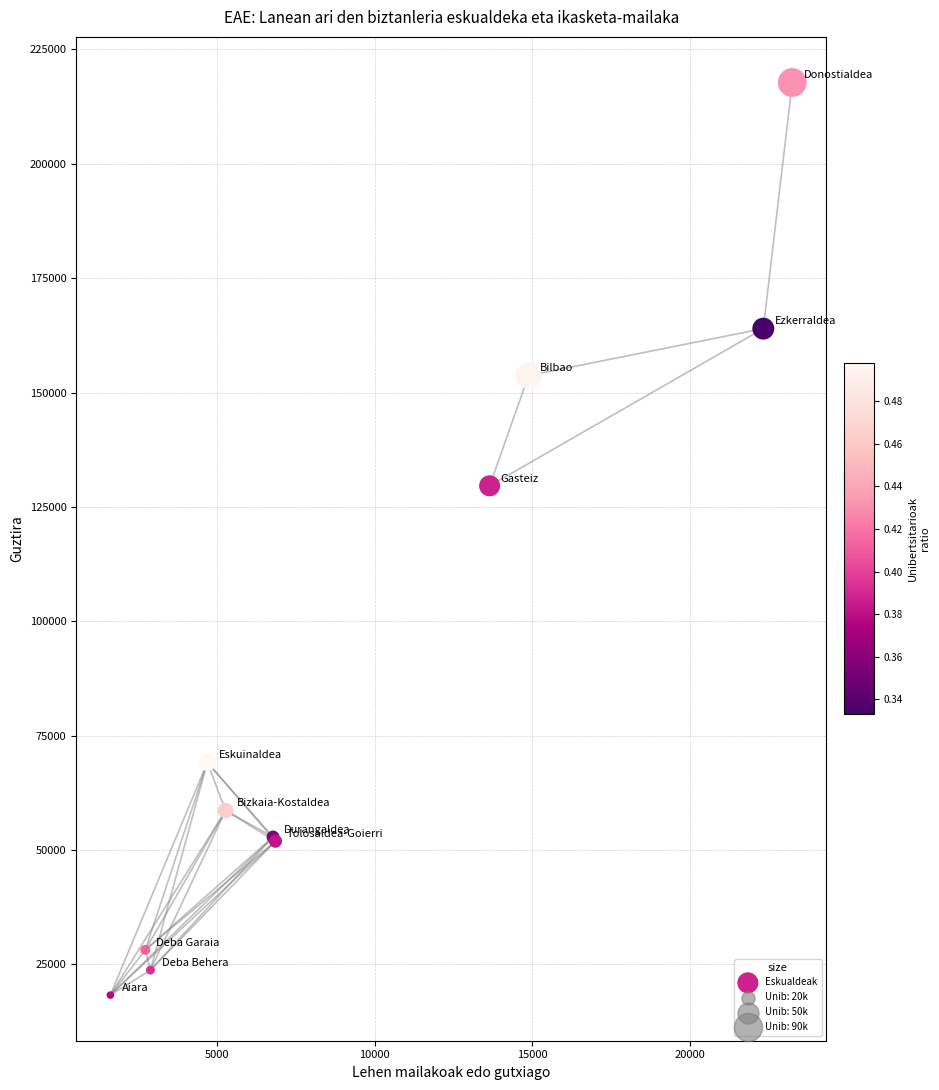

What Y value in the scatter plot is closest to 118030?

129611.2